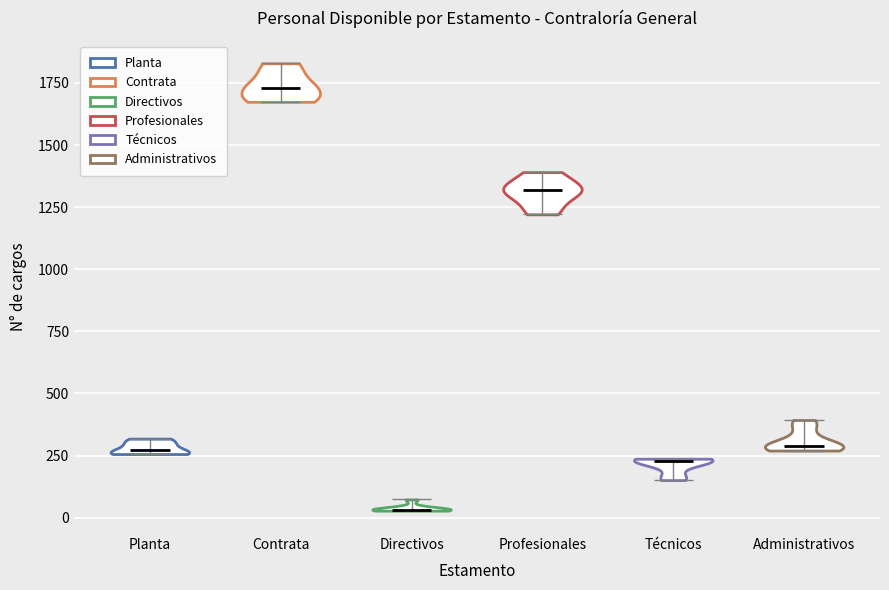

Reading left to right, read every violin against the y-axis: where its median line is, and the lowest and highest points it reaches. The values are not printed on the chart, so give them approximately, as read against the axis.

Planta: median line 250, lowest point 250, highest point 300
Contrata: median line 1750, lowest point 1650, highest point 1850
Directivos: median line 50, lowest point 50, highest point 50
Profesionales: median line 1300, lowest point 1200, highest point 1400
Técnicos: median line 250, lowest point 150, highest point 250
Administrativos: median line 300, lowest point 250, highest point 400